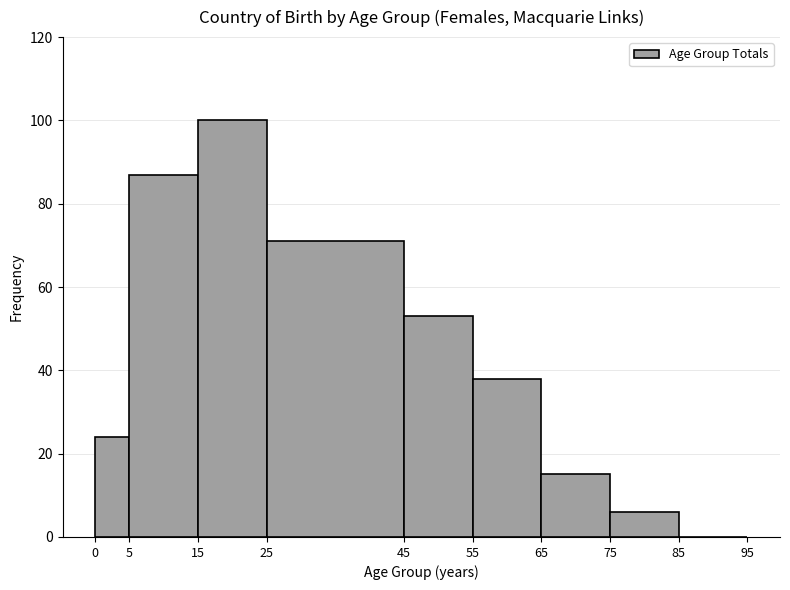

Which range on the x-axis has the tallest bar?

15 to 25